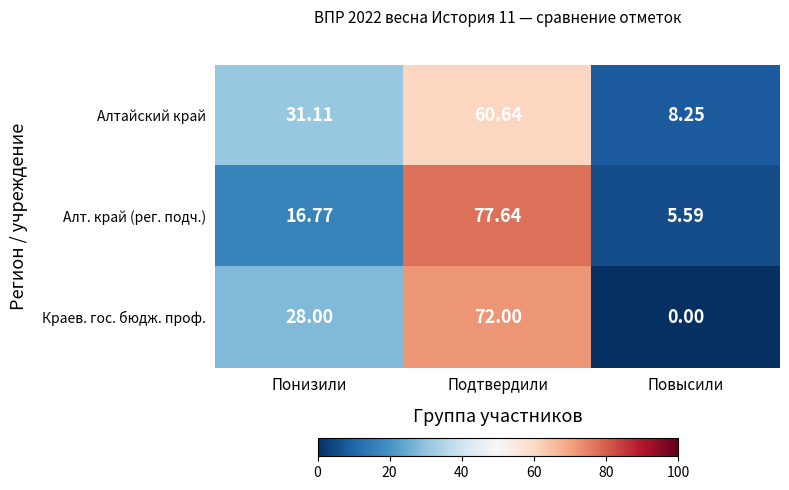

Which series has the largest range (max minus min)?

Алт. край (рег. подч.)